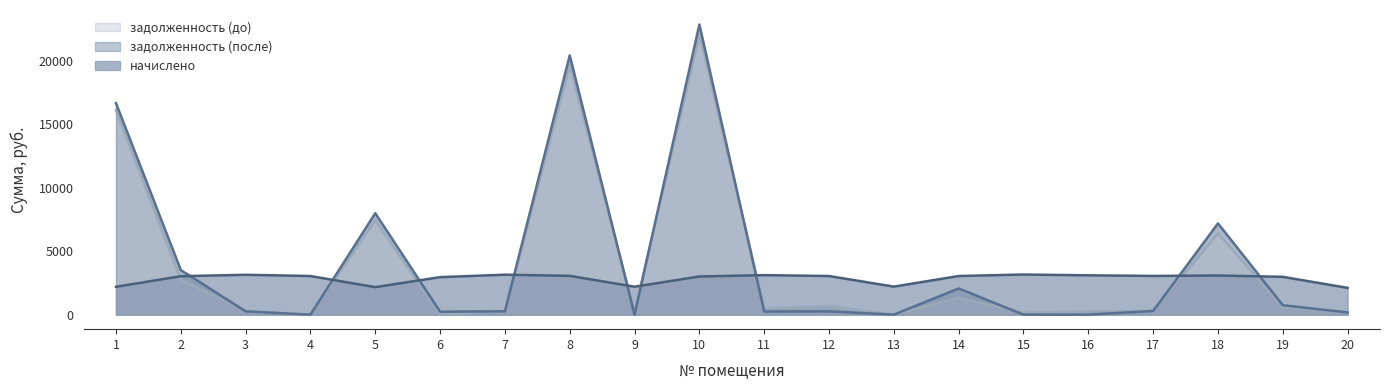

Is it true that начислено equals 4812.6 at 11?

False